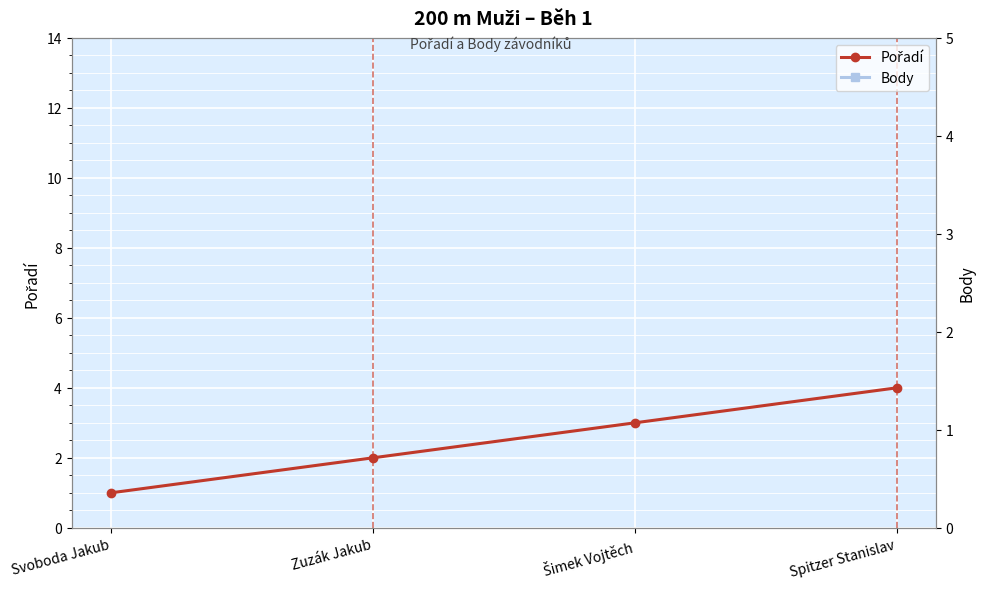

What is the label of the 3rd point from the right?

Zuzák Jakub